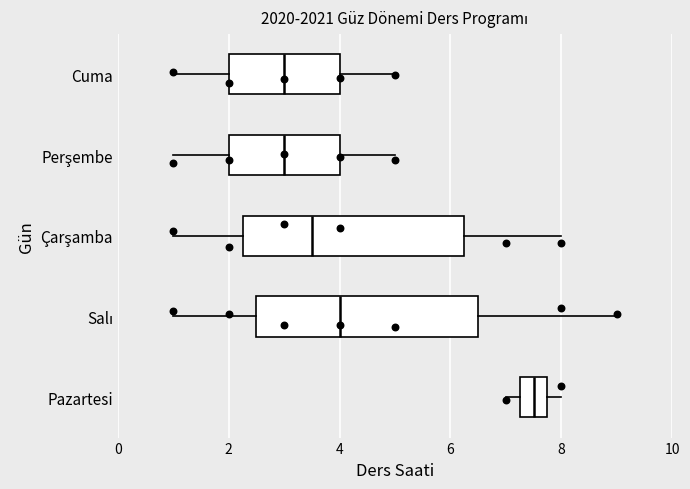

Which box has the furthest to the right median line?

Pazartesi